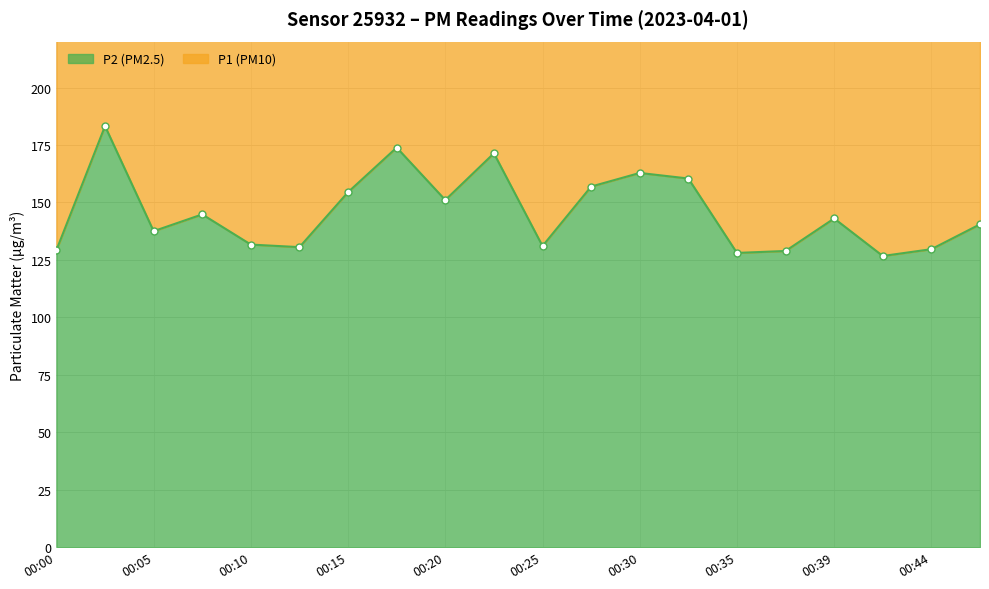

The P1 series shows 268.7 at 00:13. True or false?

True